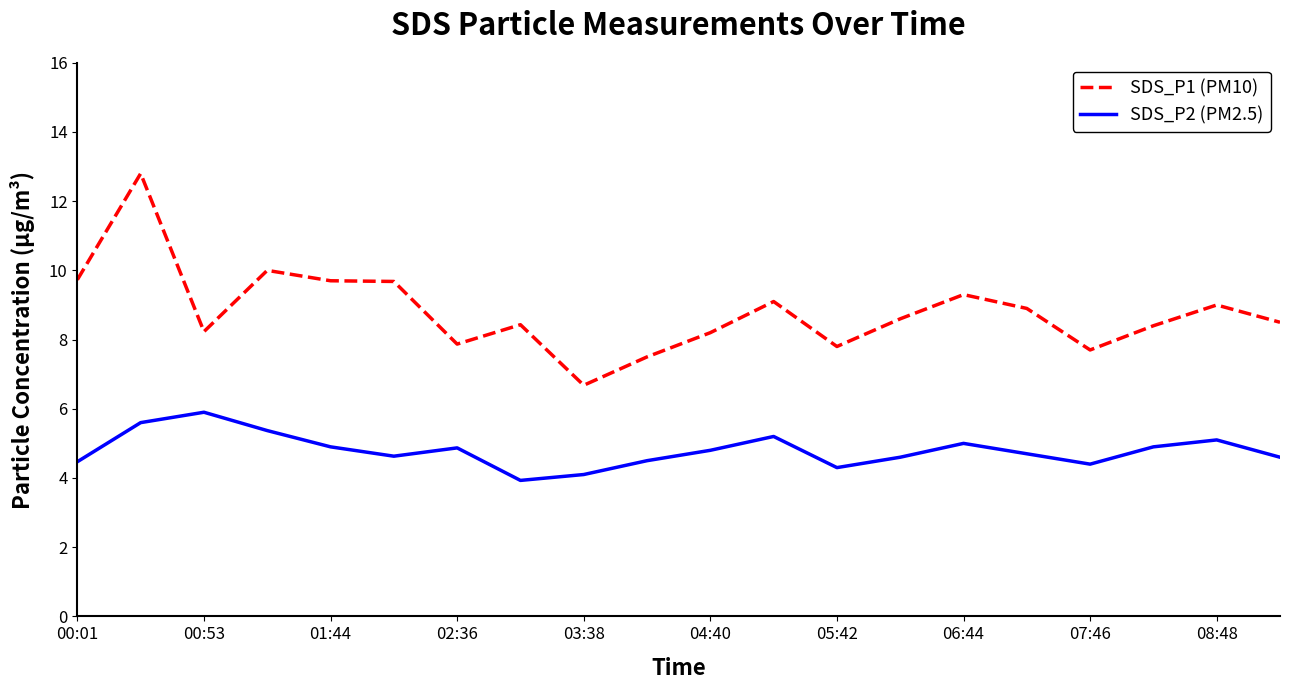

Which series has the largest total across all categories?

SDS_P1 (PM10)